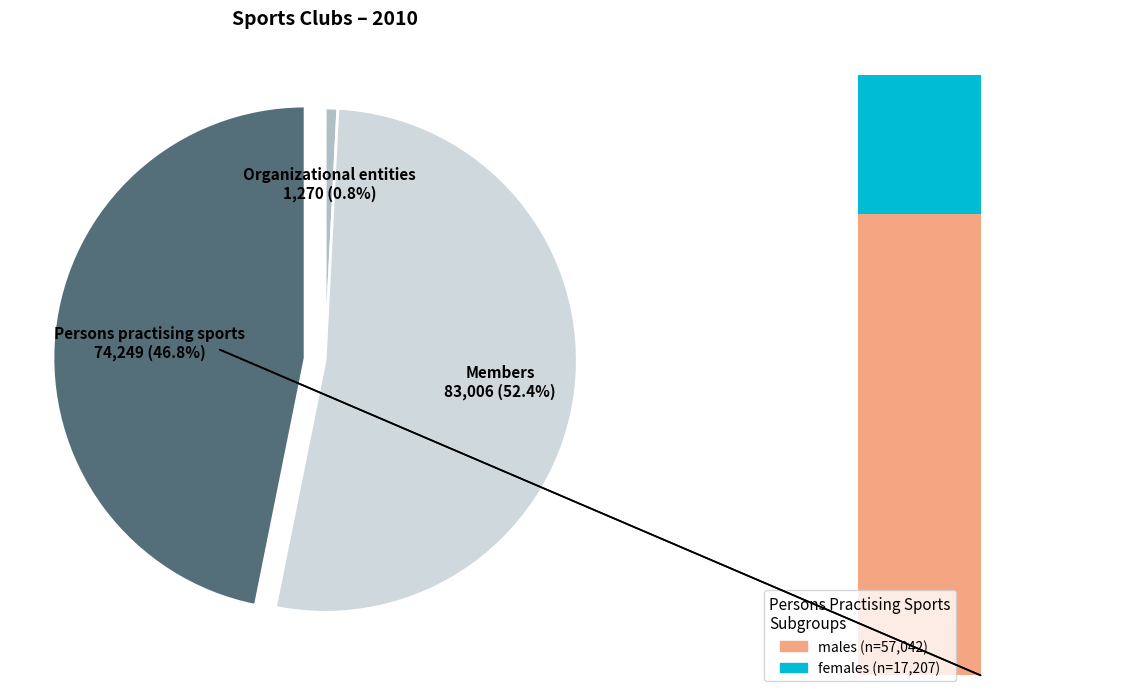

Between females and Organizational entities, which is larger?

females